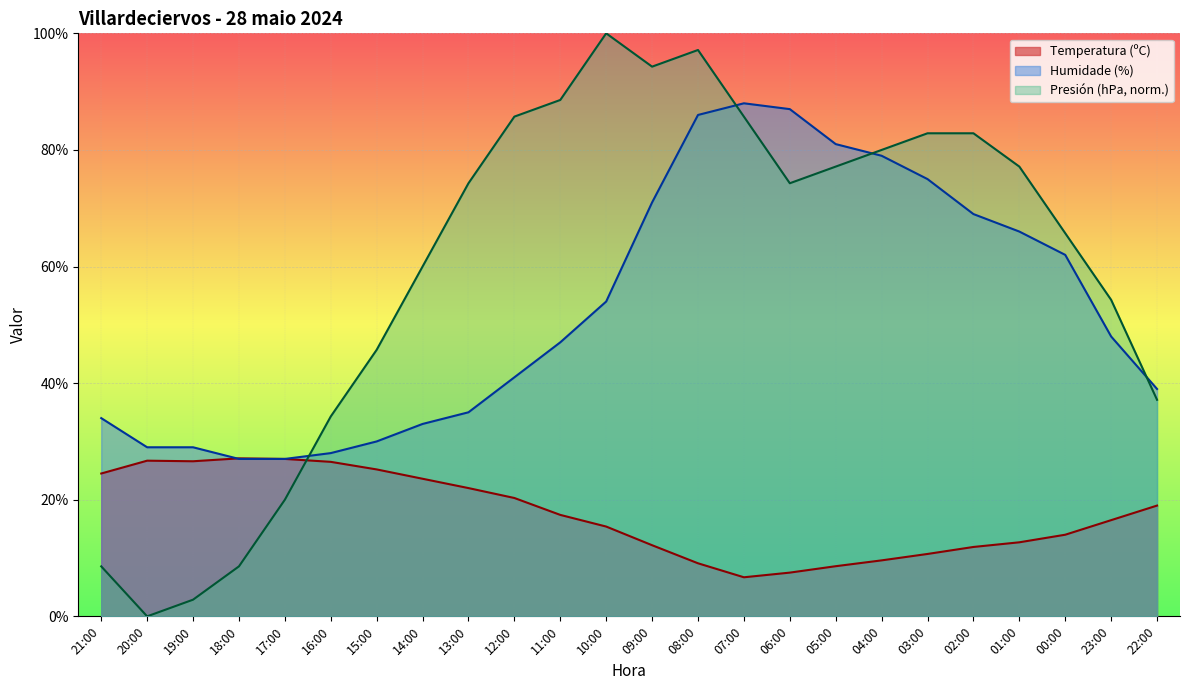

Which series has the largest total across all categories?

Presión (hPa, norm.)